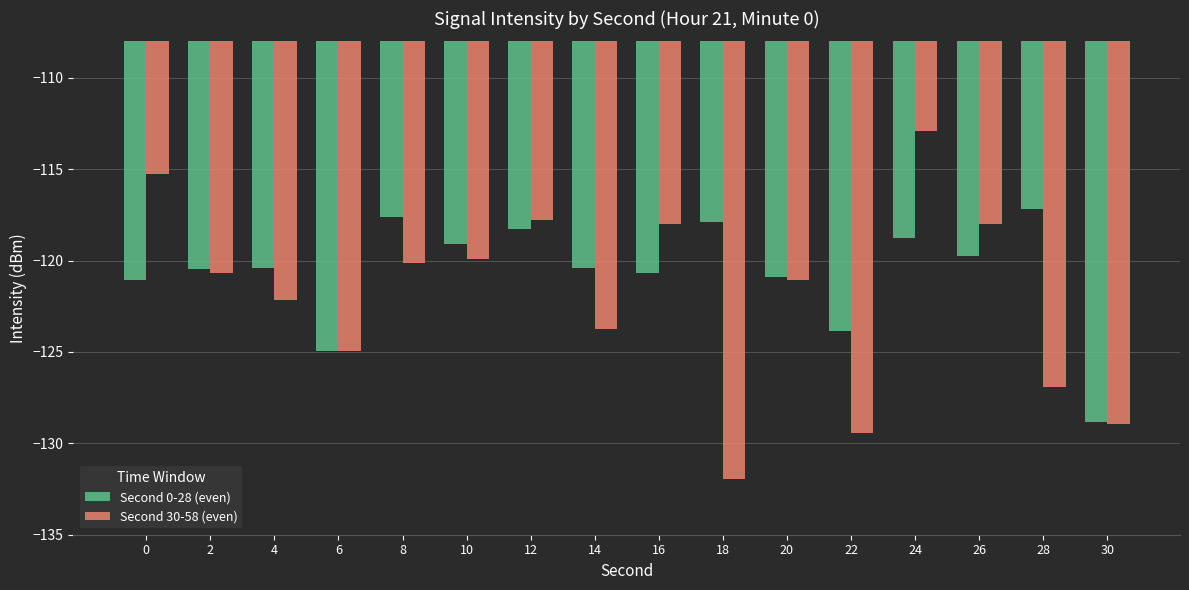

Is it true that Second 0-28 (even) equals -119.8 at 26?

True